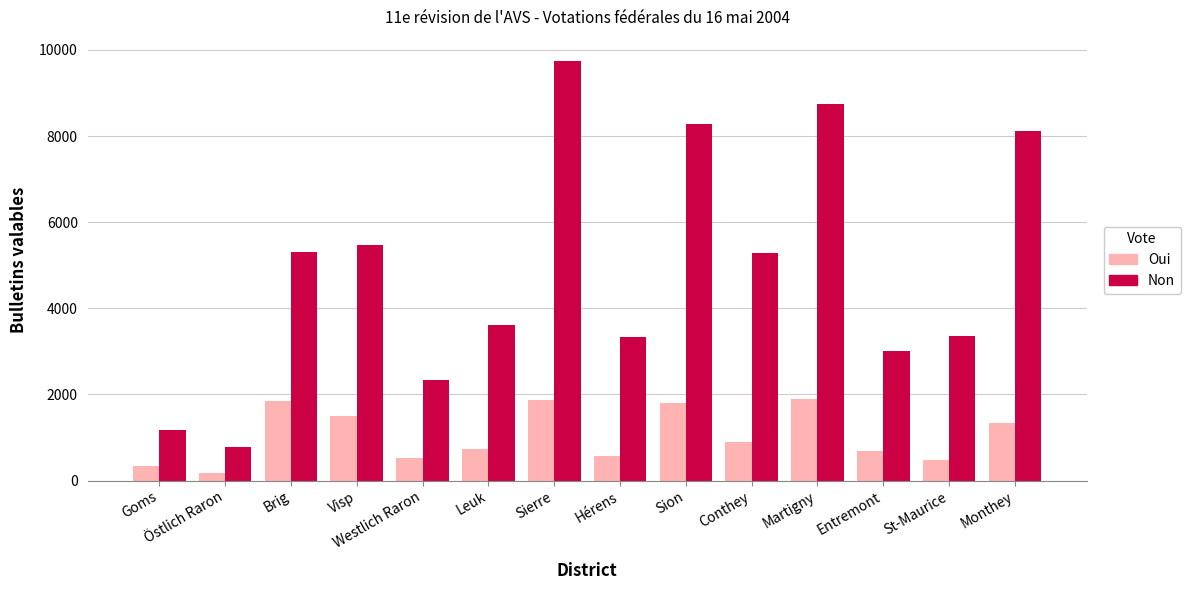

Which series has the largest total across all categories?

Non